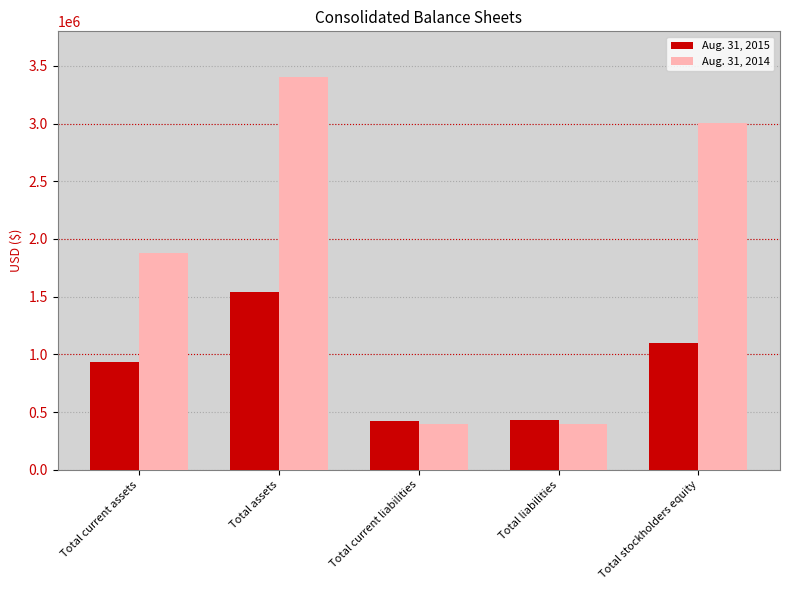

At how many categories does at least one series exceed 2876123?

2